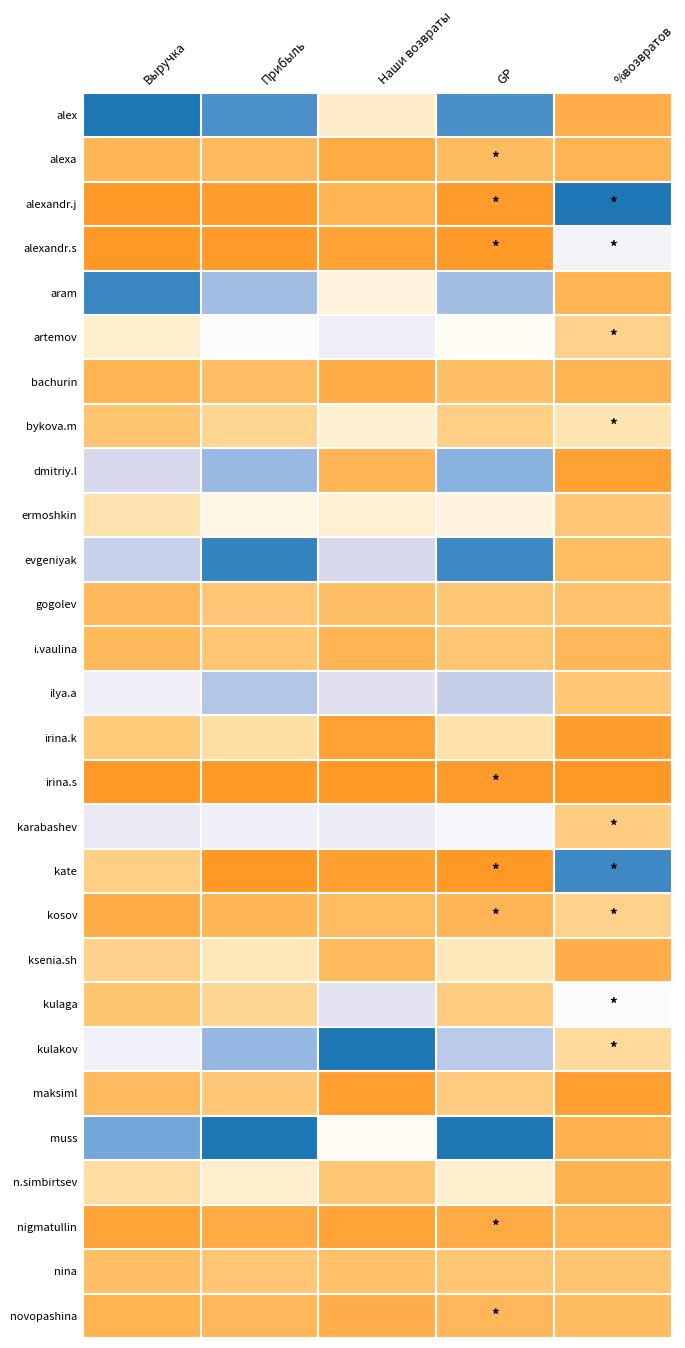

At which category is the sum across all series the highest?

Прибыль